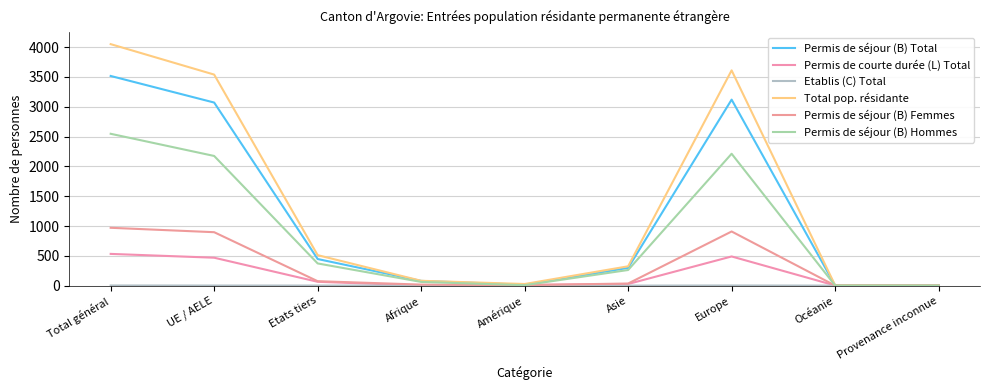

True or false: Etablis (C) Total and Permis de séjour (B) Hommes cross at least once.

False